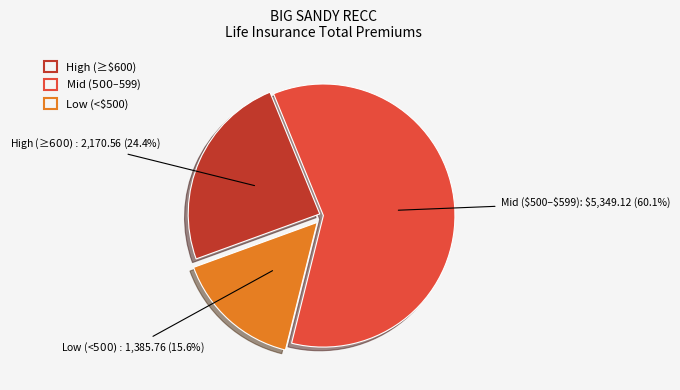

Is there any slice that represents more than half of the pie?

Yes